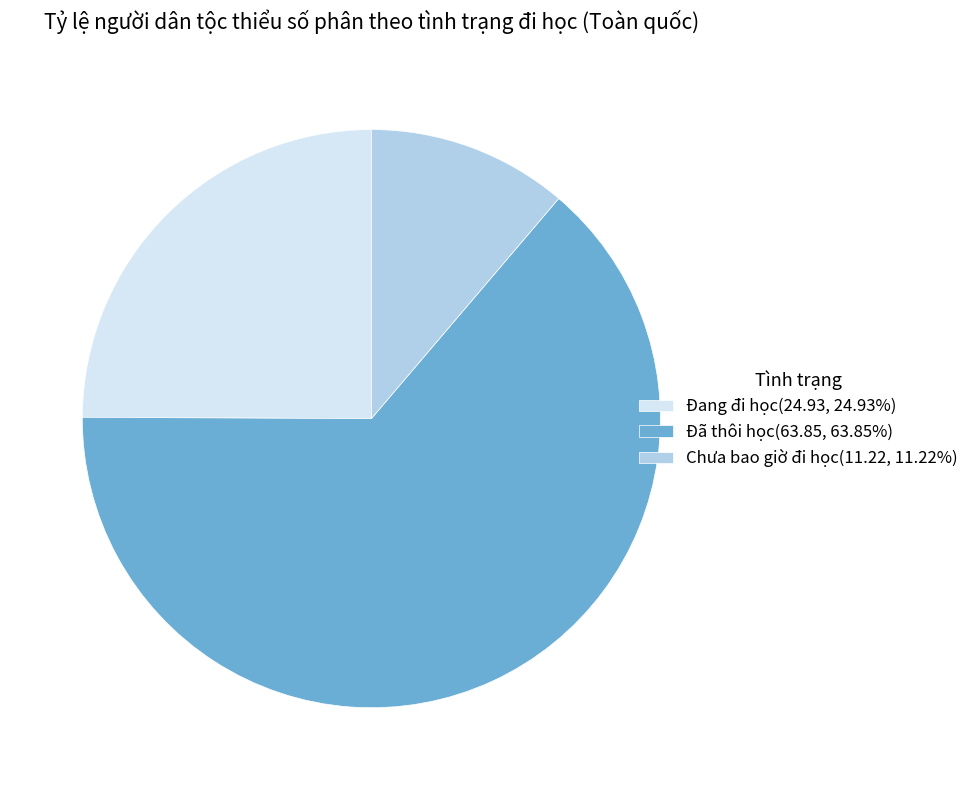

Does Đã thôi học(63.85, 63.85%) represent more than half of the total?

Yes